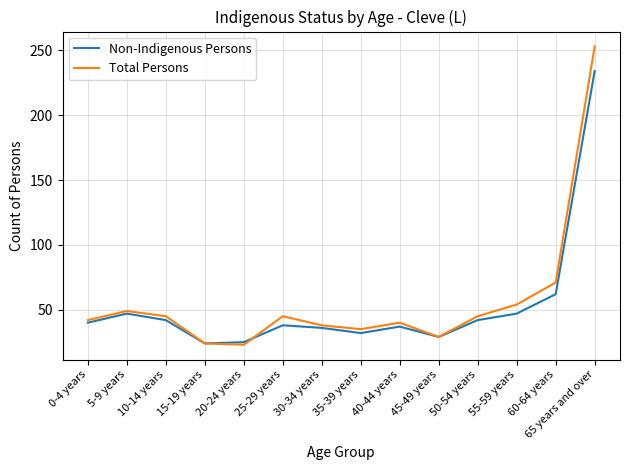

Which series changed the most between 30-34 years and 60-64 years?

Total Persons